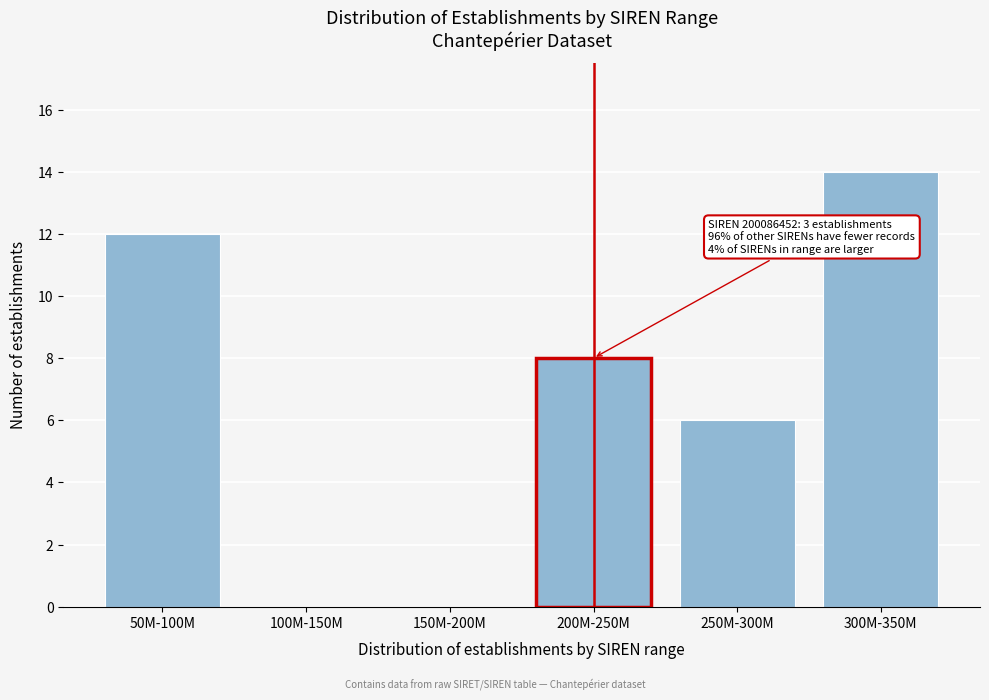

Reading left to right, list all the values displayed in this chart.

50M-100M=12	100M-150M=0	150M-200M=0	200M-250M=8	250M-300M=6	300M-350M=14